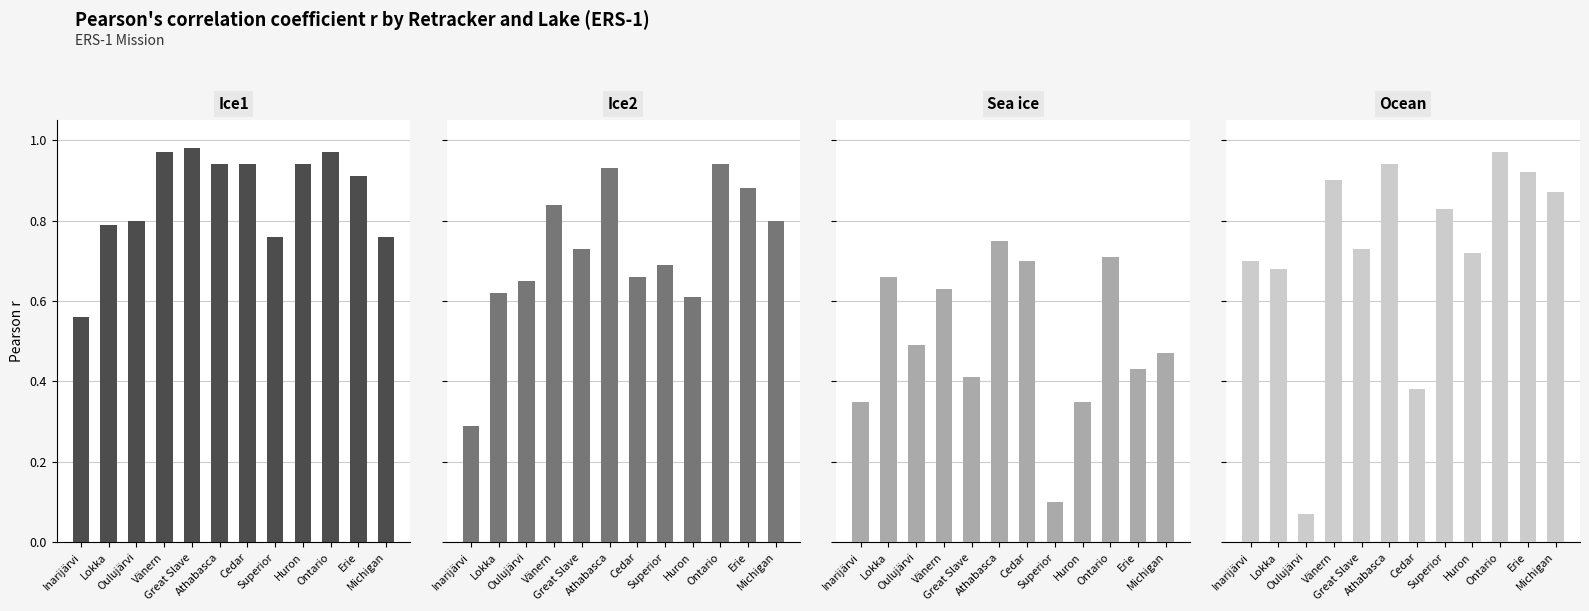

At Cedar, list the series in order from smallest to largest.

Ocean, Ice2, Sea ice, Ice1